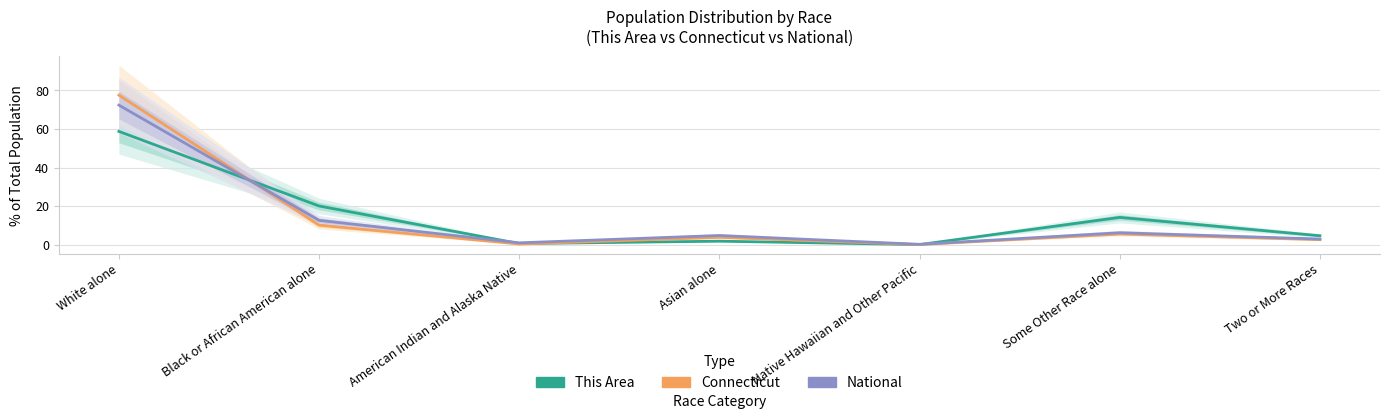

What is the difference between the maximum and minimum values in the This Area series?

58.7